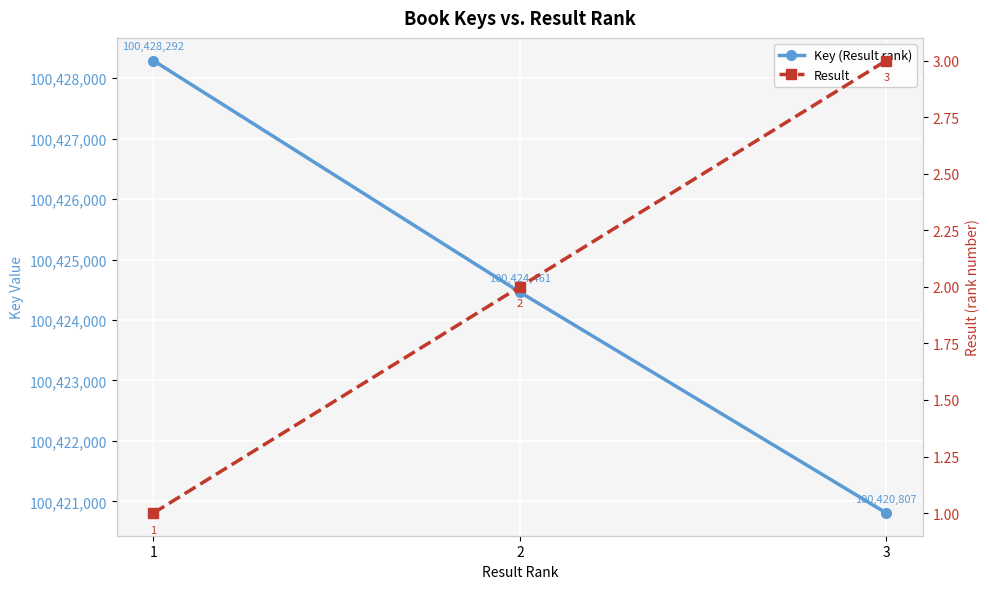

What is the difference between the maximum and minimum values in the Result series?

2